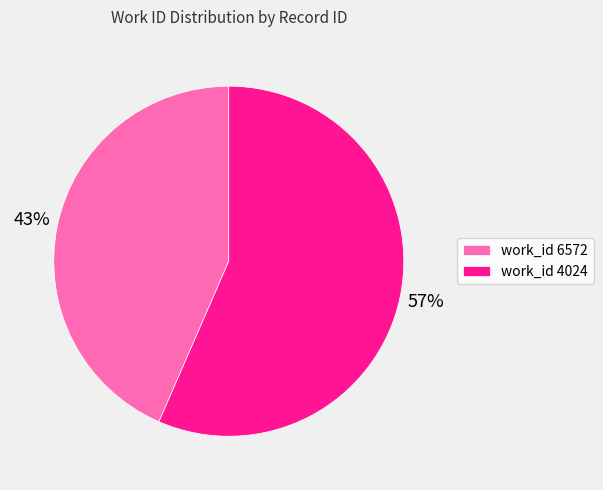

To the nearest percent, what percentage of the pie is work_id 4024?

57%